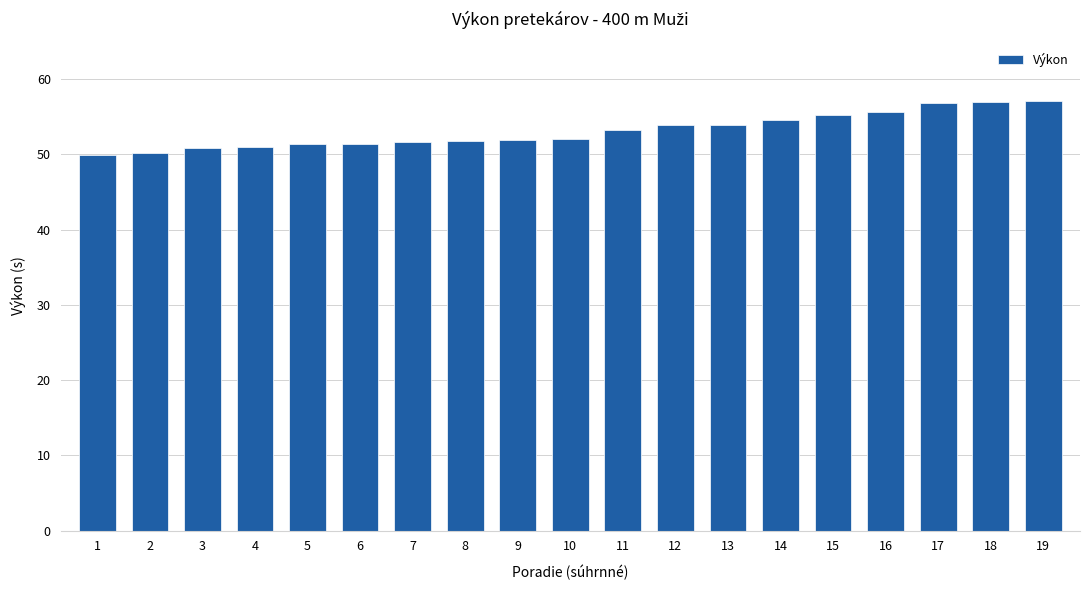

What is the difference between the maximum and minimum values?

7.2